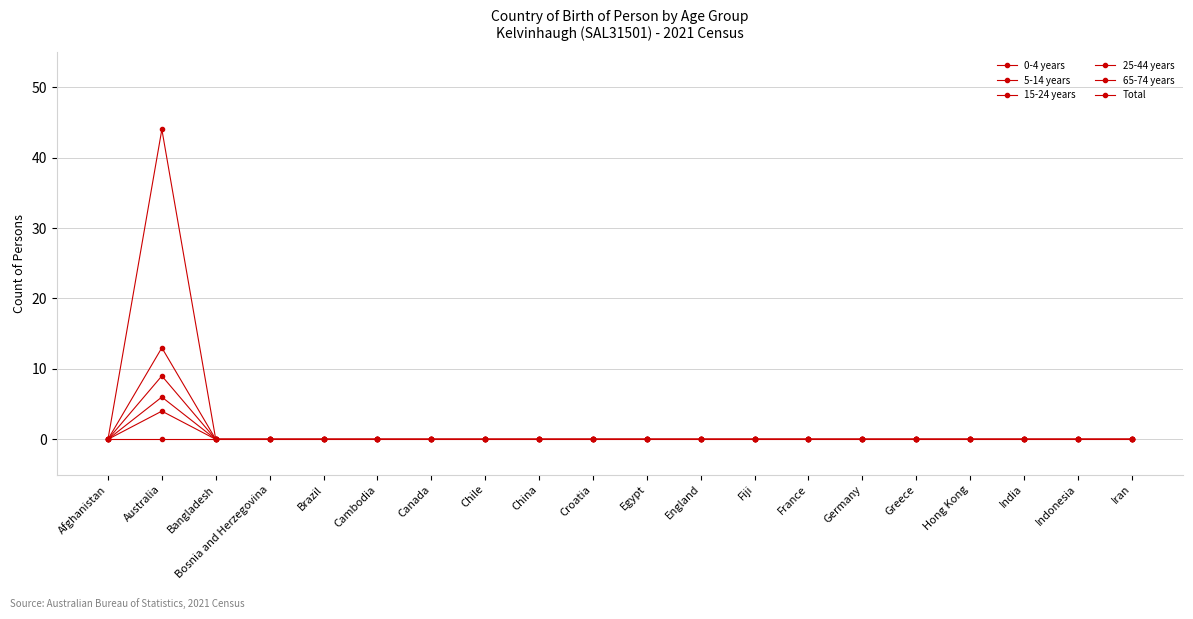

Does the chart have visible grid lines?

Yes